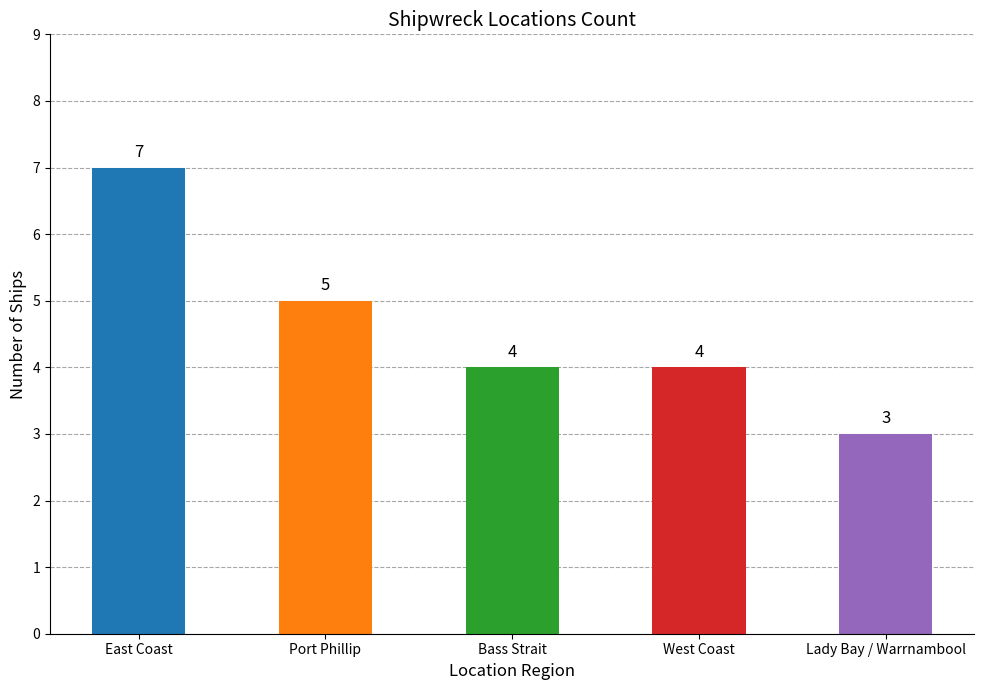

Which label corresponds to the largest value in the chart?

East Coast